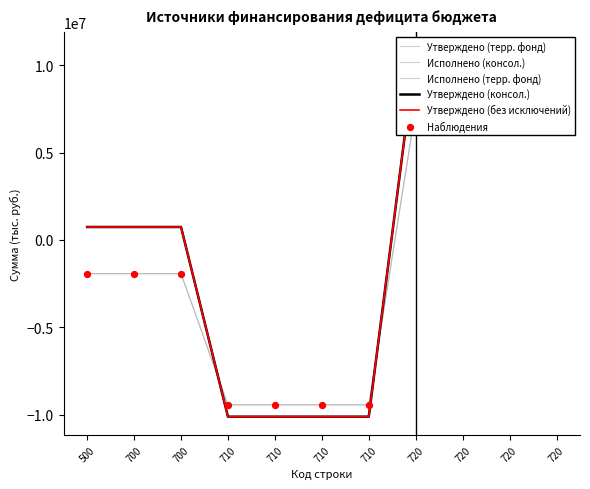

What are all the series names shown in the legend?

Утверждено (терр. фонд), Исполнено (консол.), Исполнено (терр. фонд), Утверждено (консол.), Утверждено (без исключений), Наблюдения